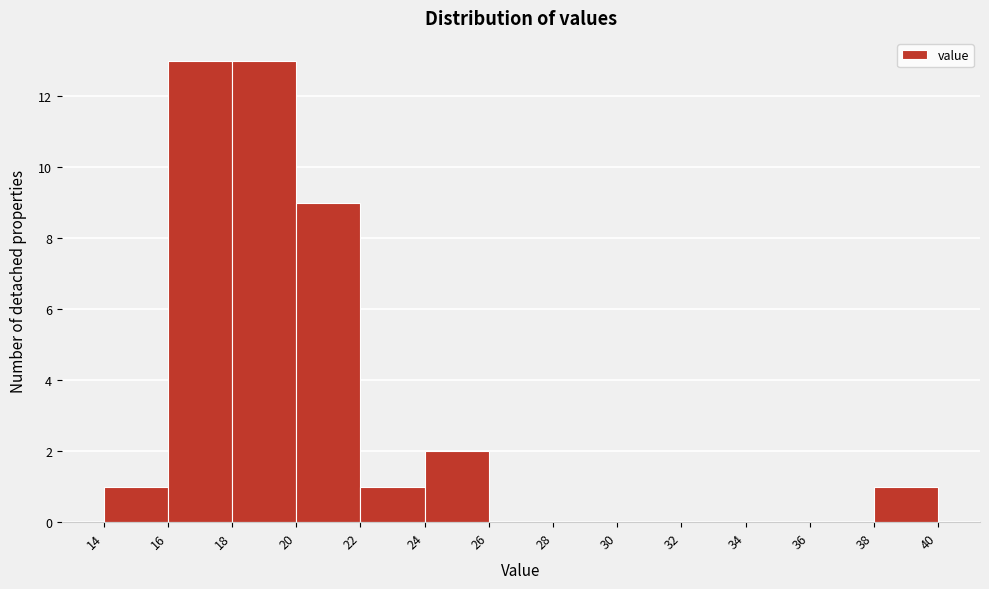

What is the height of the bar covering 16 to 18 on the x-axis? The values are not printed on the chart, so give them approximately, as read against the axis.

13